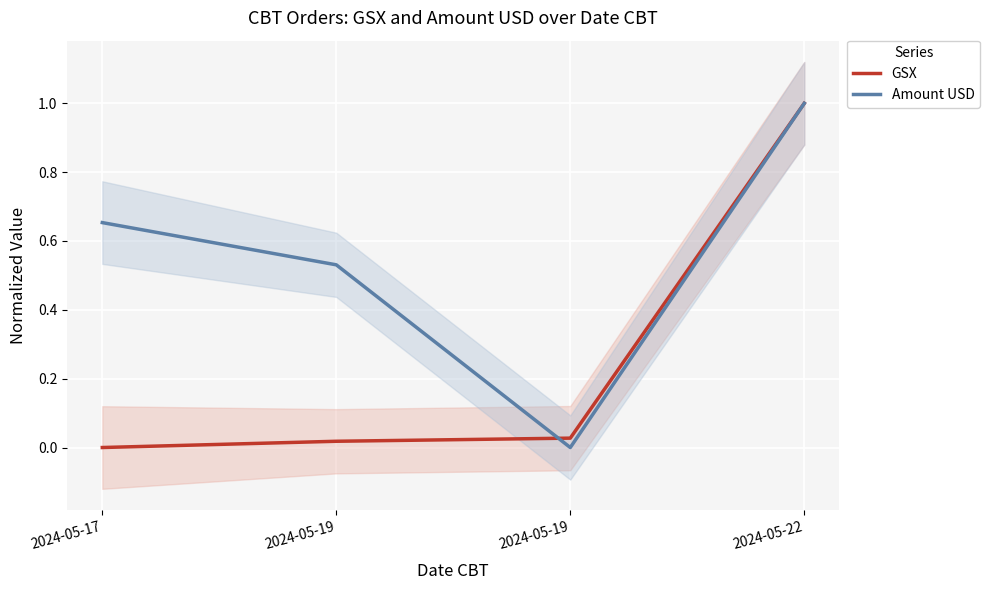

At how many categories does at least one series exceed 0?

4